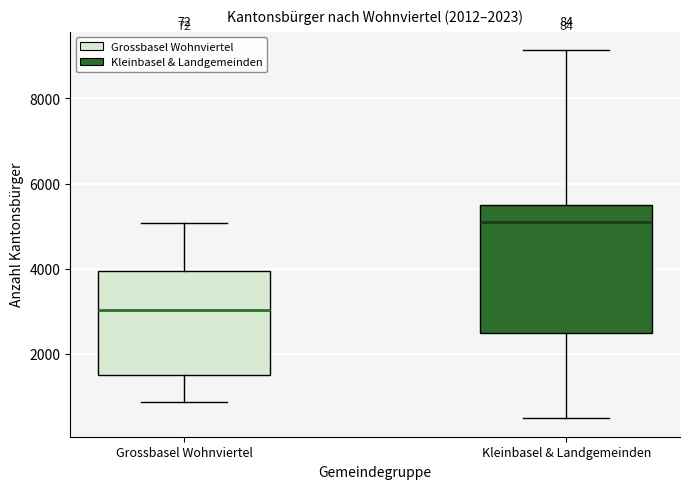

Reading left to right, transcribe this box plot: for each box, give where its median line is, the range the box spans, and where its two whiskers end, as read against the y-axis. The values are not printed on the chart, so give them approximately, as read against the axis.

Grossbasel Wohnviertel: median 3000, box 1600 to 4000, whiskers 800 to 5000
Kleinbasel & Landgemeinden: median 5200, box 2400 to 5600, whiskers 400 to 9200